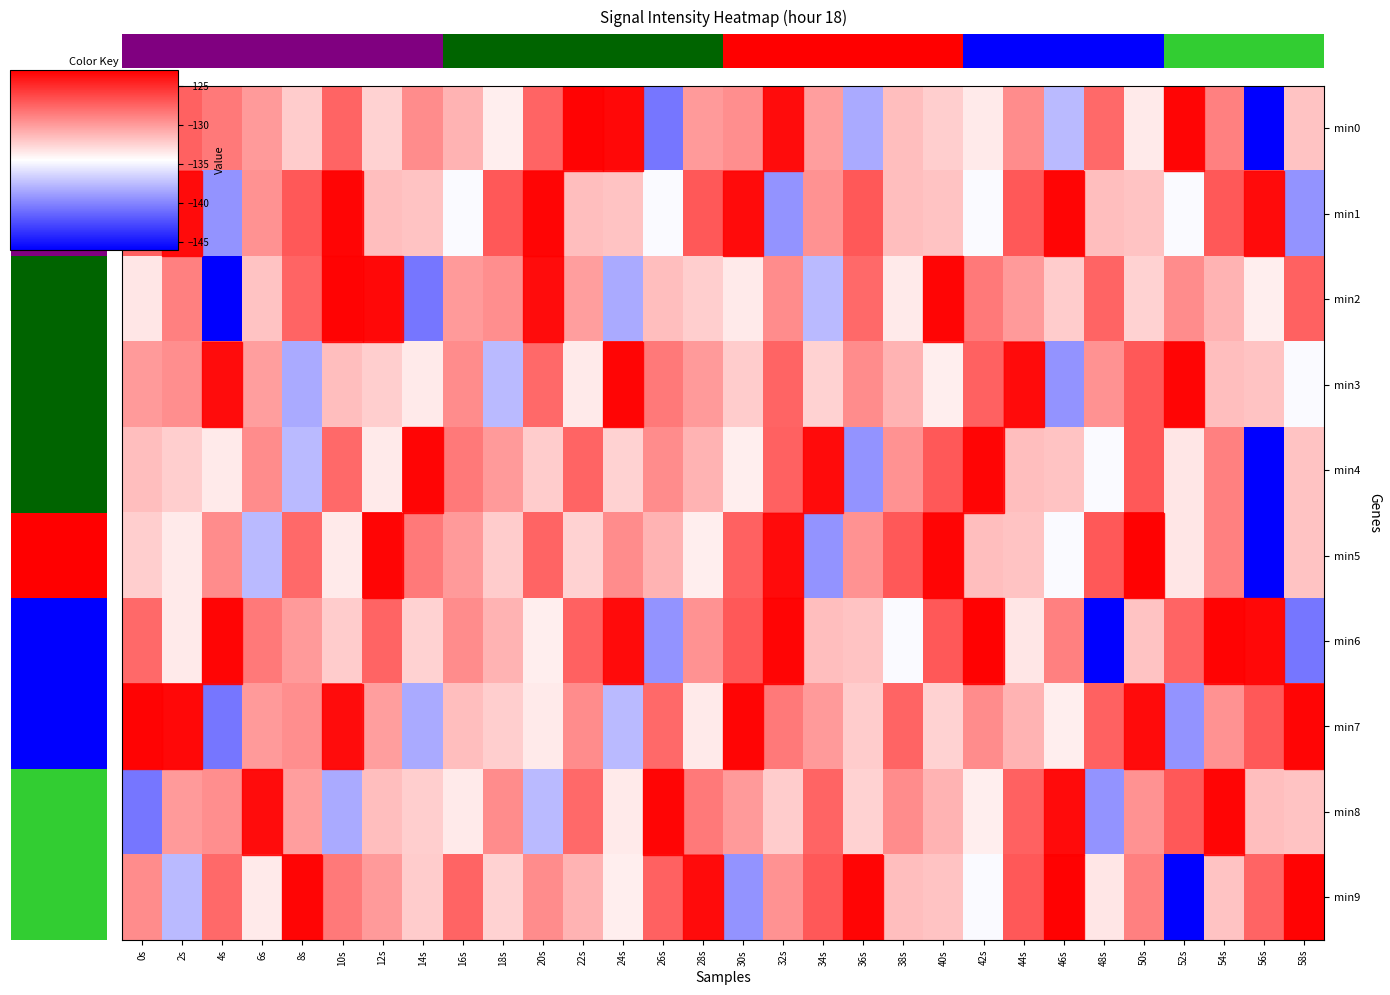

Rank the categories by 7 value from highest to lowest.

0s, 30s, 58s, 2s, 50s, 10s, 56s, 48s, 38s, 26s, 32s, 42s, 22s, 8s, 54s, 34s, 6s, 12s, 44s, 16s, 36s, 18s, 40s, 20s, 28s, 46s, 24s, 14s, 52s, 4s